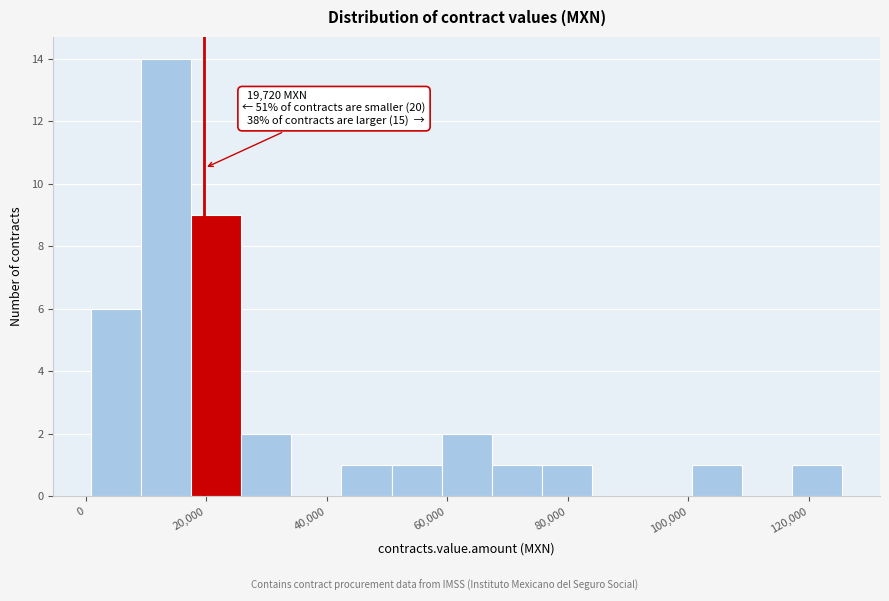

Which range on the x-axis has the tallest bar?

10000 to 18000